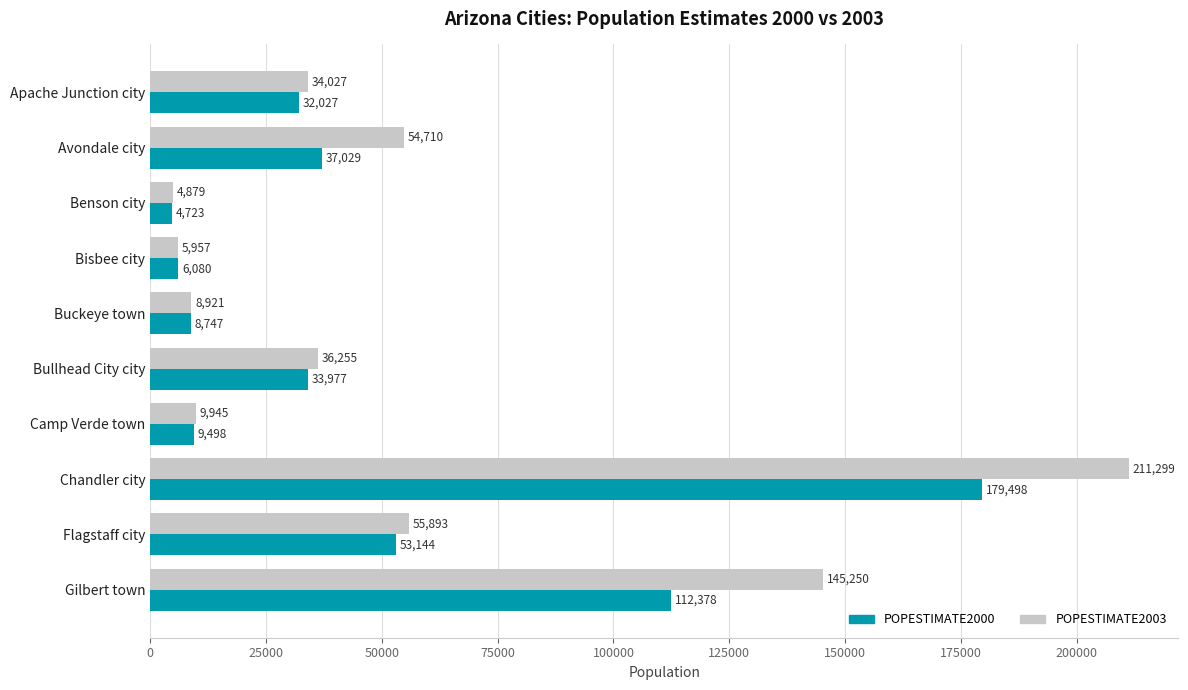

How many series are shown in this chart?

2